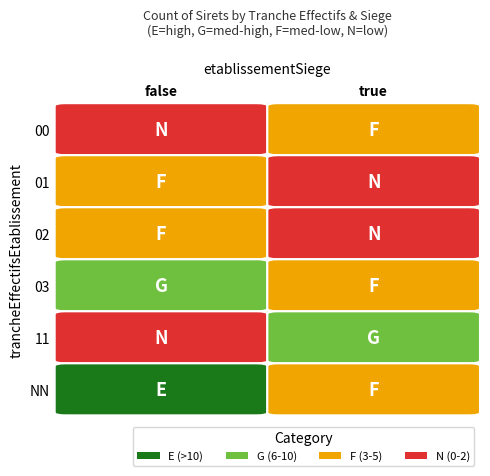

What is the difference between the maximum and minimum values?

10